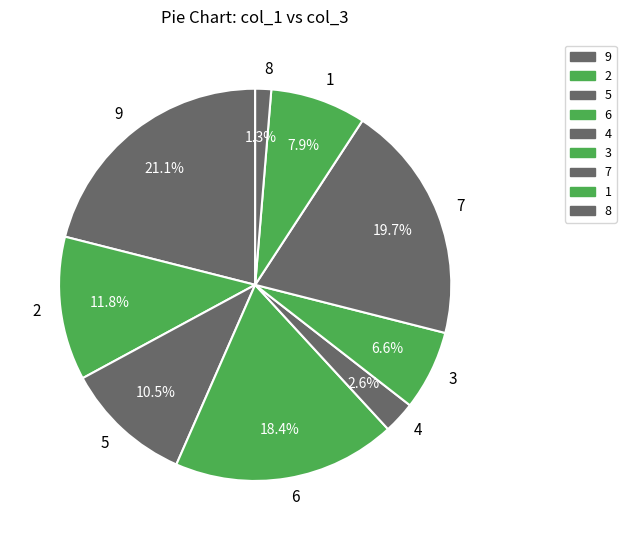

Does any single category account for the majority?

No